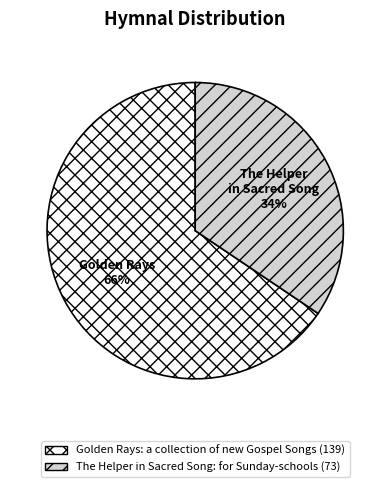

Which category has the smallest portion of the pie?

The Helper in Sacred Song: for Sunday-schools